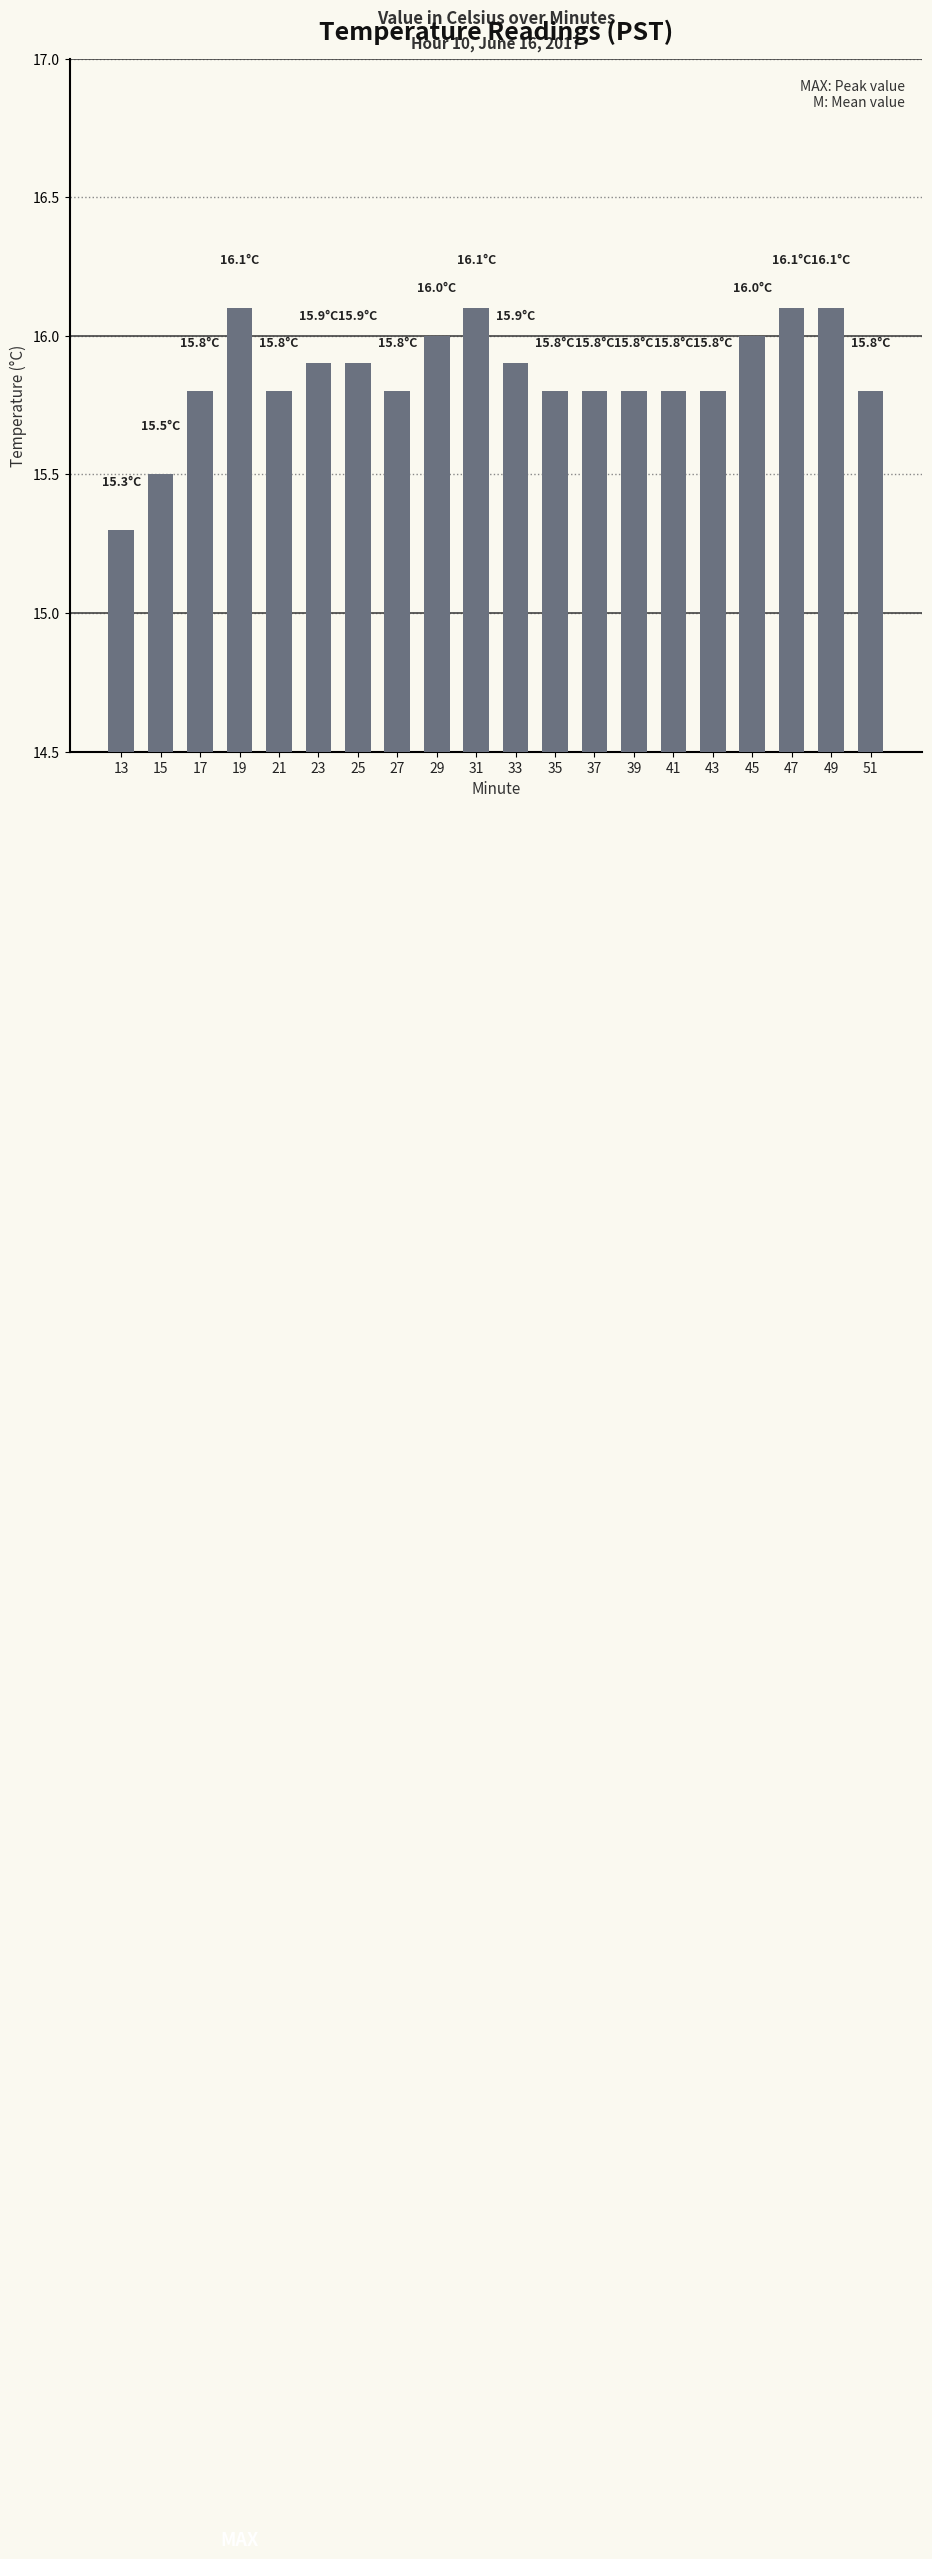

The chart shows a value of 15.8 at 27. True or false?

True